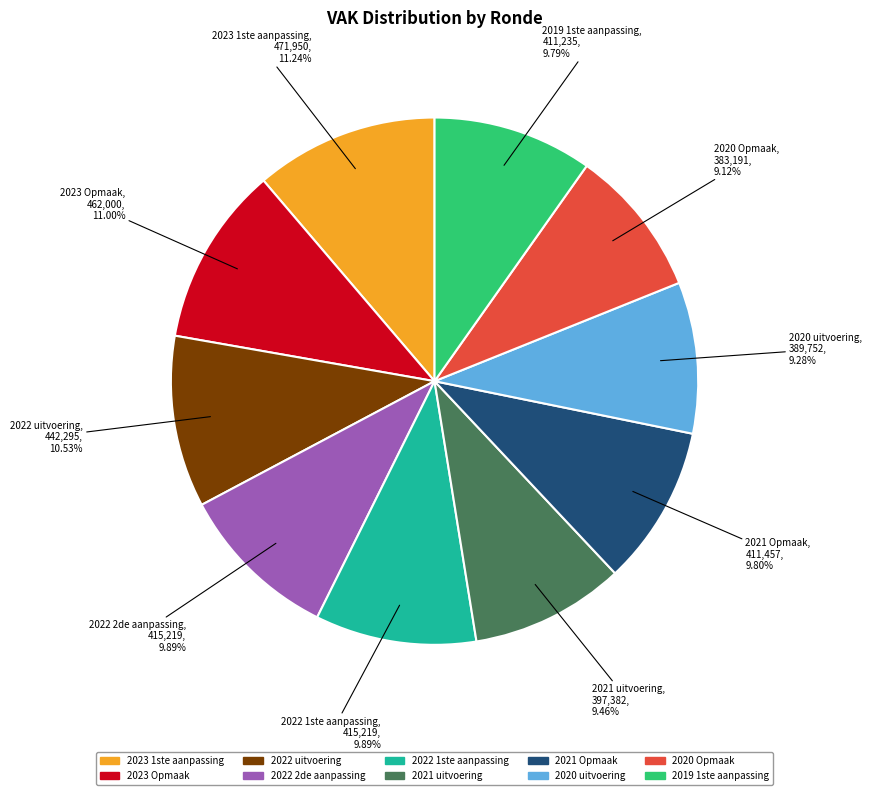

To the nearest percent, what percentage of the pie is 2021 uitvoering?

9%